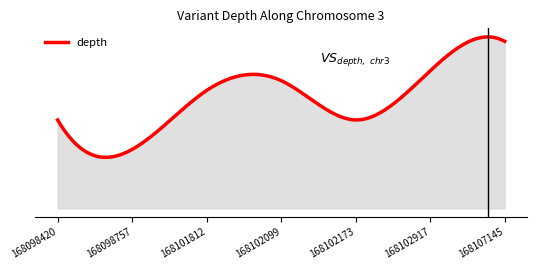

Is this an area chart (filled region under the line)?

Yes